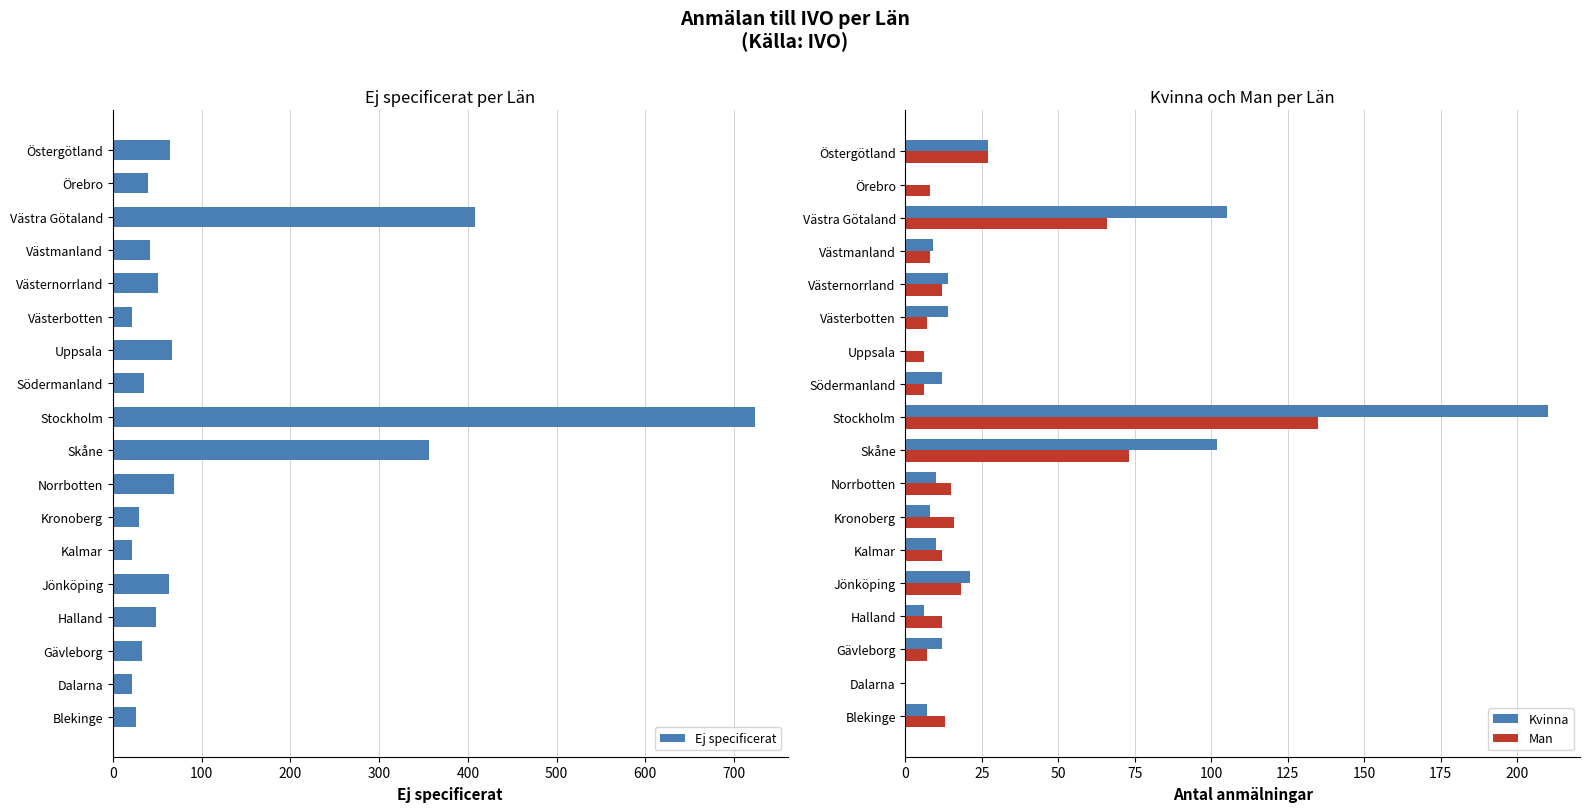

What is the sum of the Ej specificerat values at Dalarna and Örebro?

61